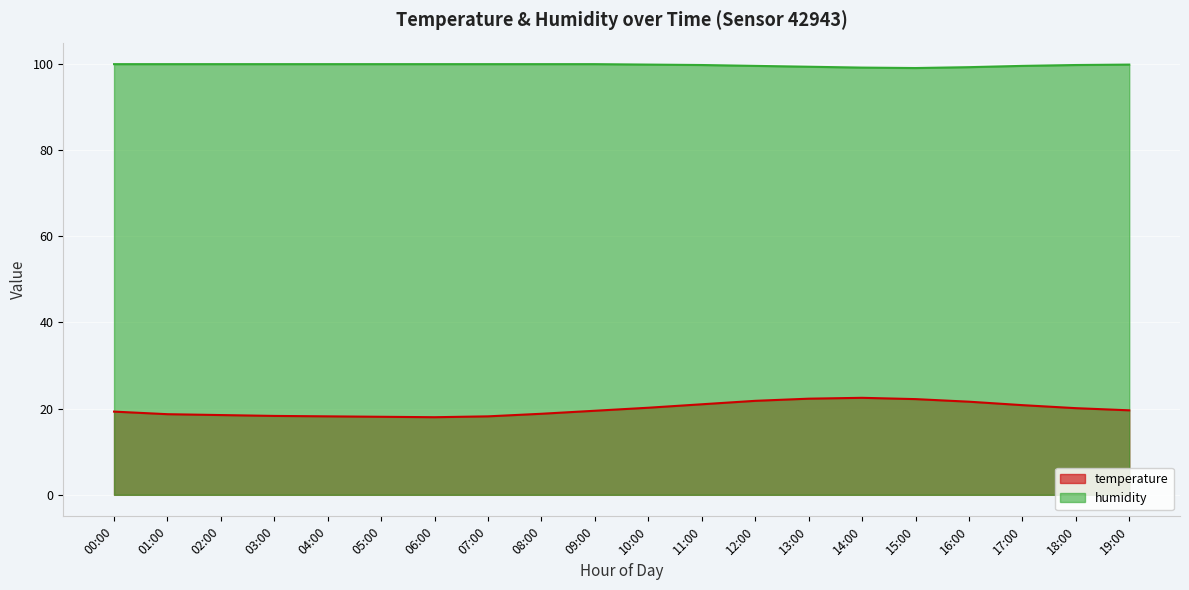

Is it true that humidity equals 99.7 at 11:00?

True